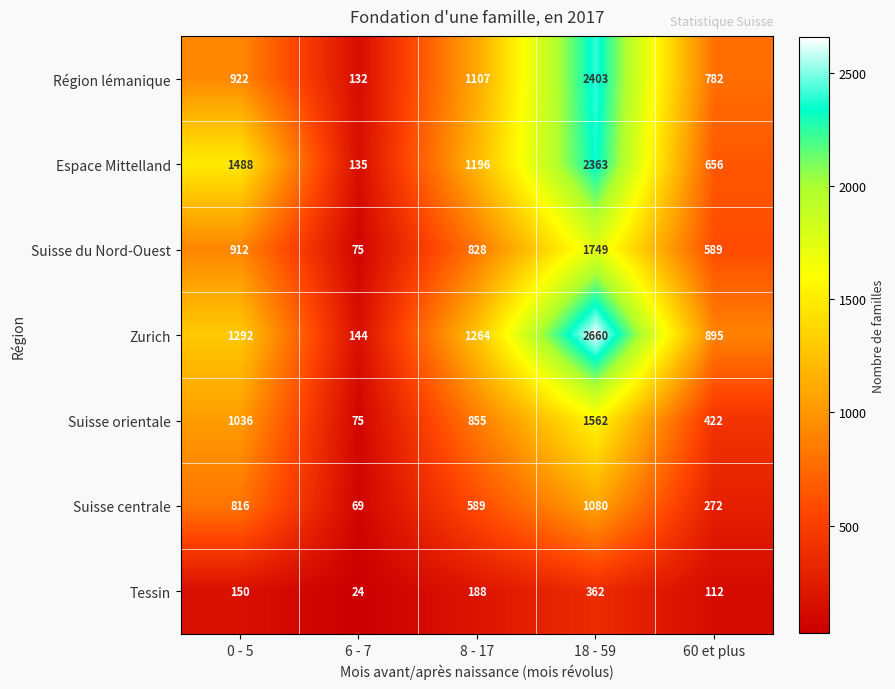

Count the Suisse orientale values in the range 422 to 1036.

3